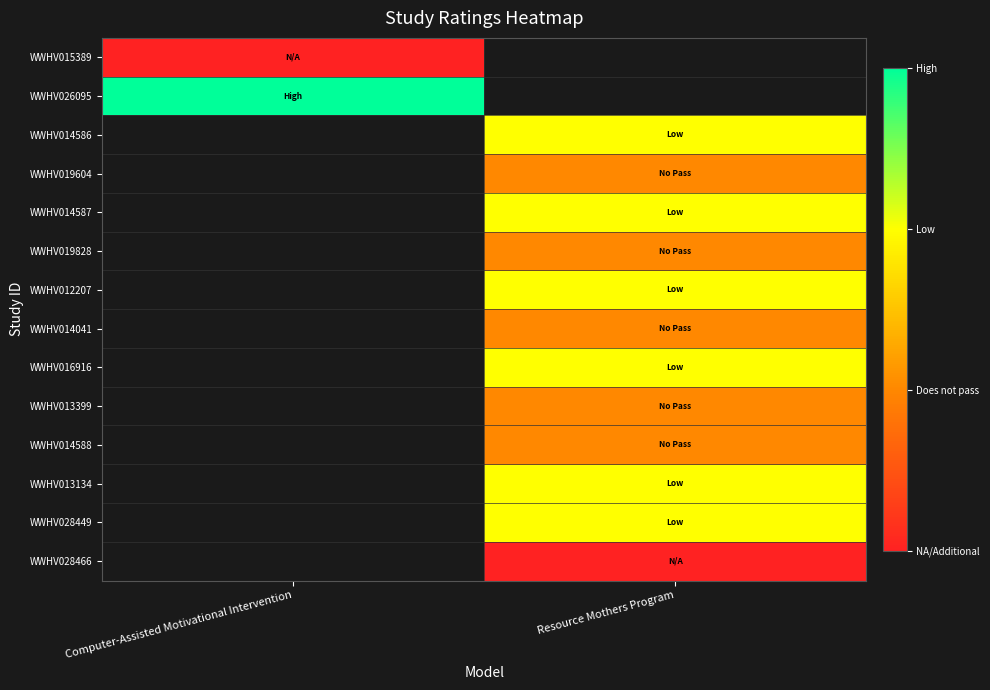

Which category has the lowest value in the WWHV026095 series?

Computer-Assisted Motivational Intervention